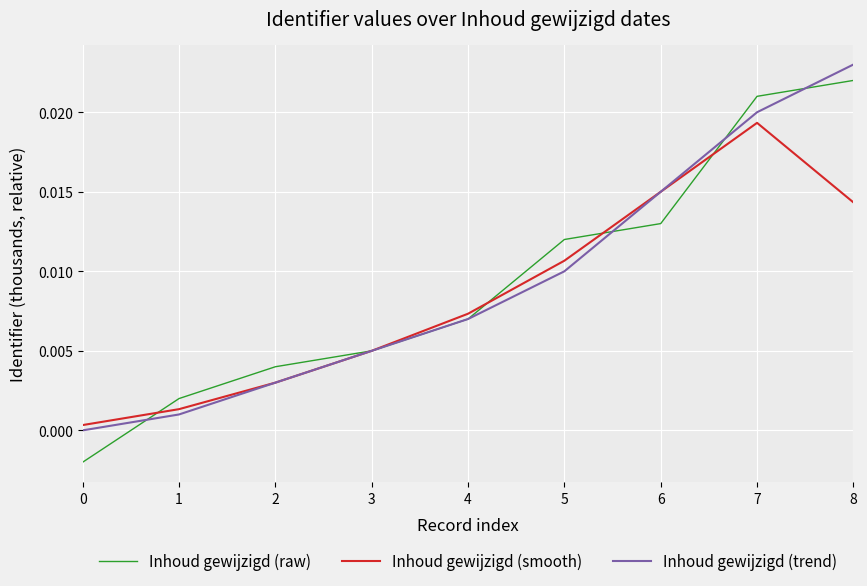

True or false: Inhoud gewijzigd (raw) has a value of 0.0 at 8.

True